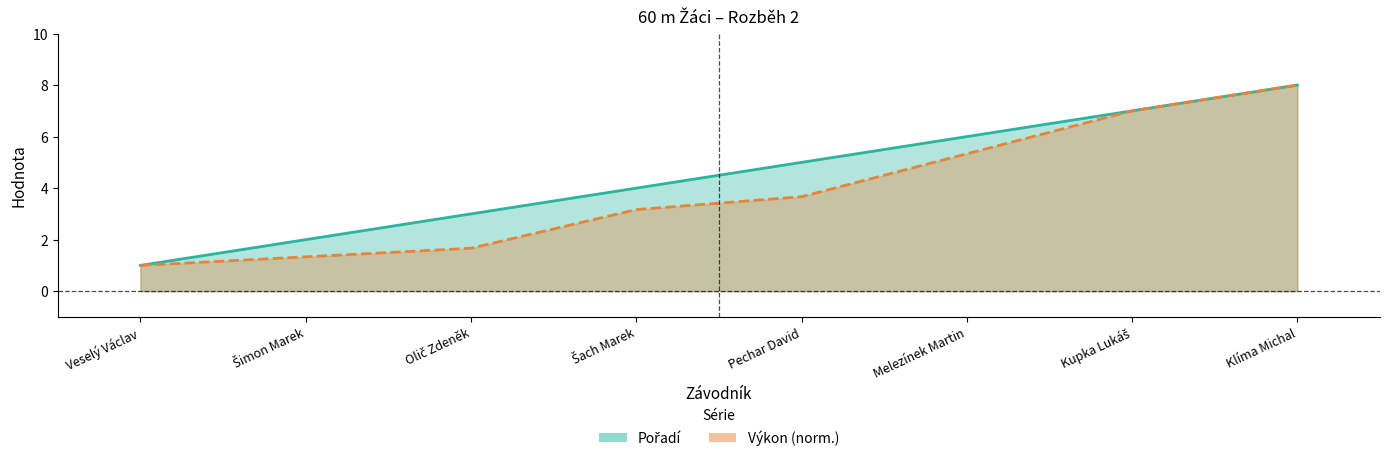

Rank the series by their average value, from highest to lowest.

Pořadí, Výkon